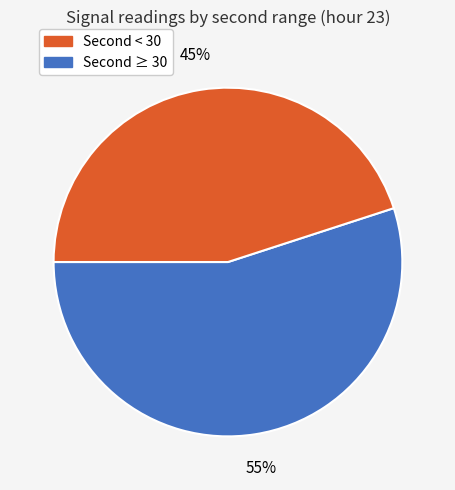

How many segments does this pie chart have?

2